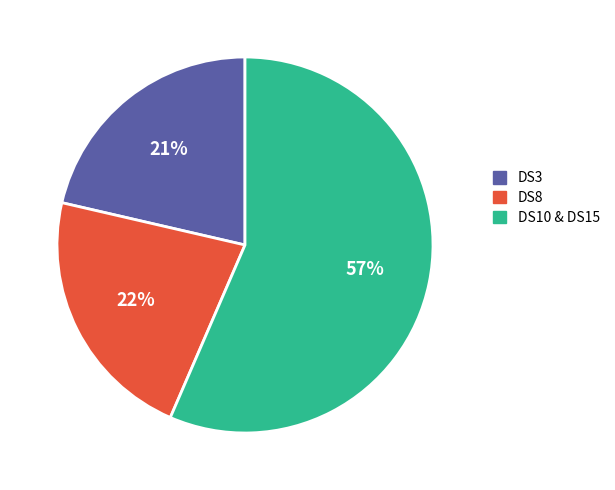

To the nearest percent, what is the average slice percentage?

33%